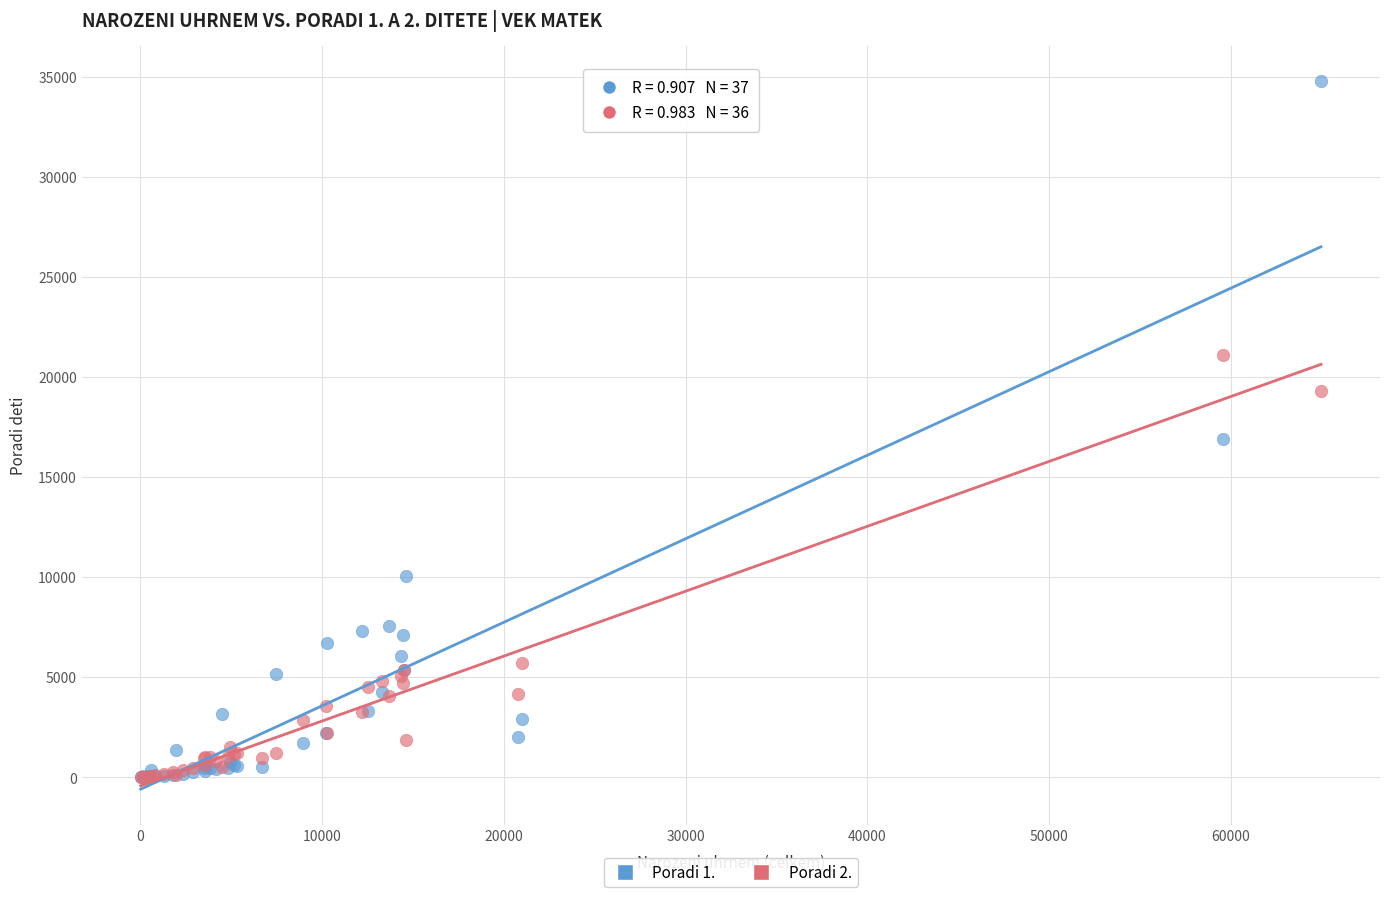

Which series has the largest Y range (max minus min)?

Poradi 1.